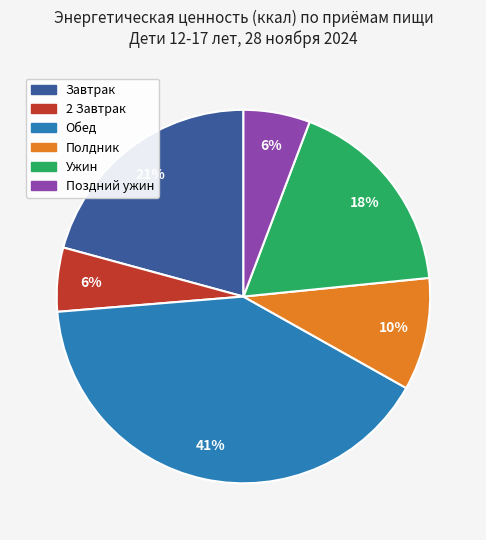

Is there a majority slice in this chart?

No